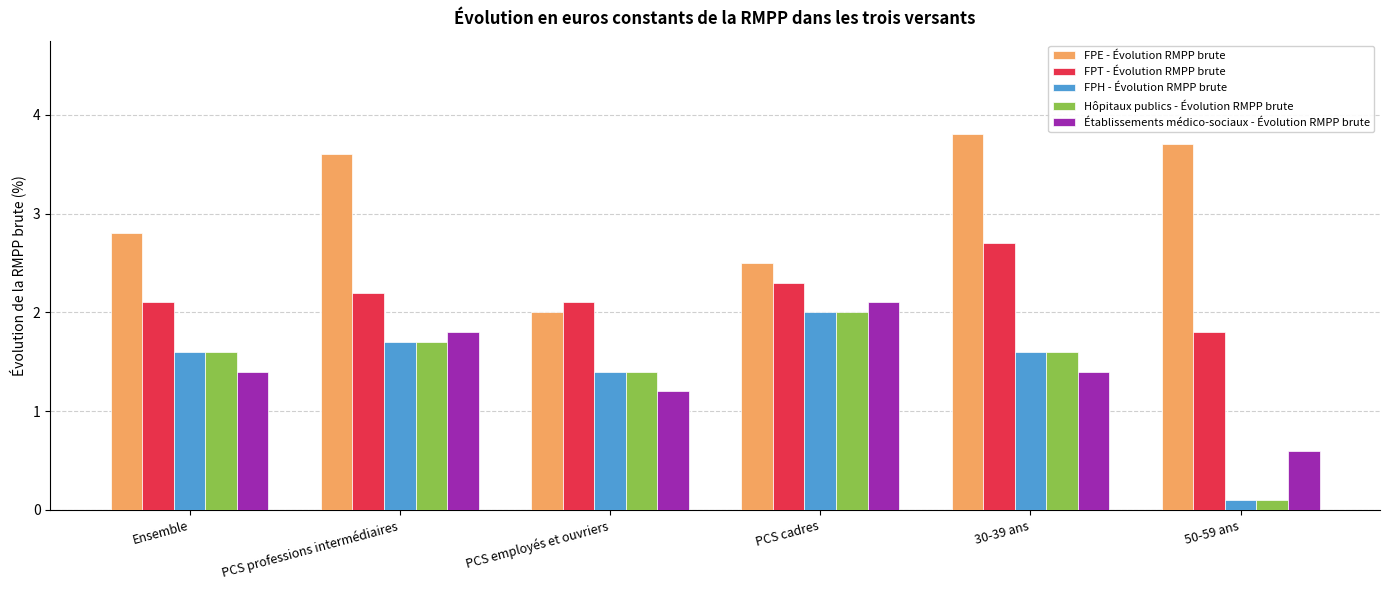

How many data points in FPH - Évolution RMPP brute are less than 1?

1